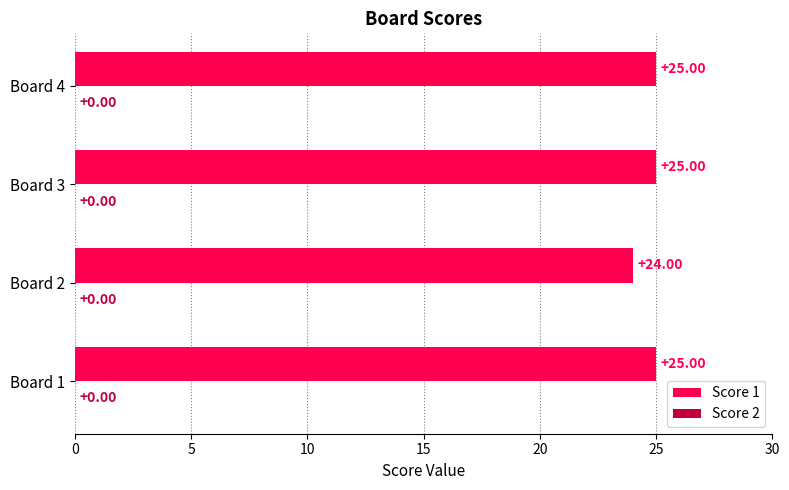

Are the bars horizontal?

Yes